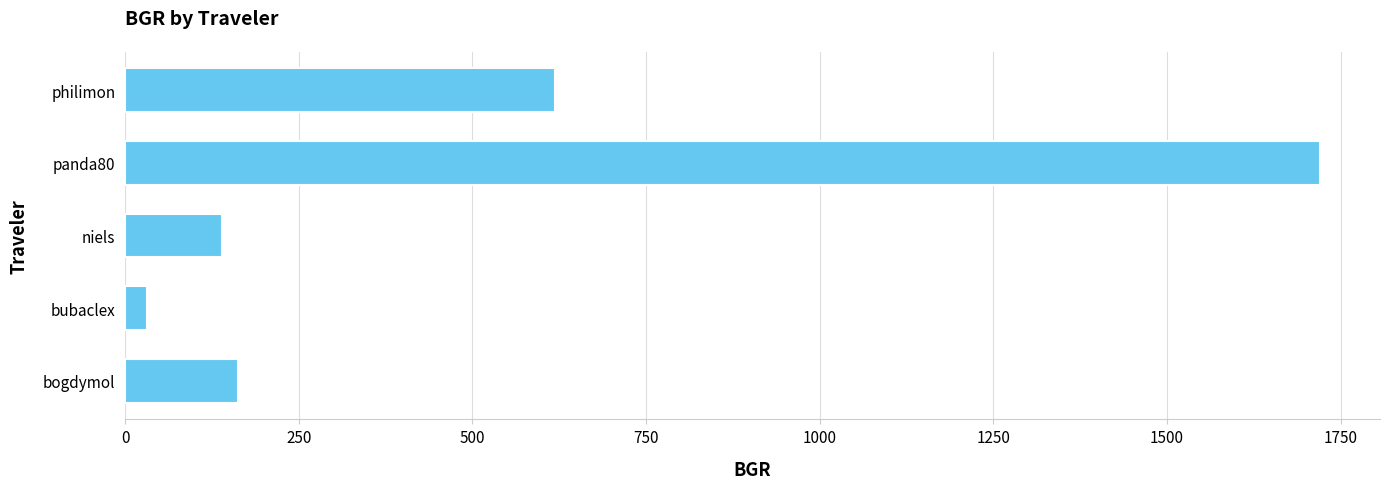

What is the minimum value shown in the chart?

31.9